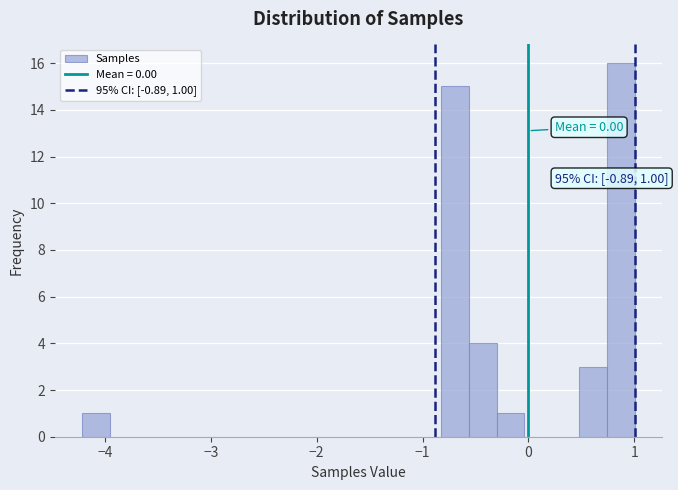

Read against the x-axis, roughly where is the centre of the tallest bar?

0.9